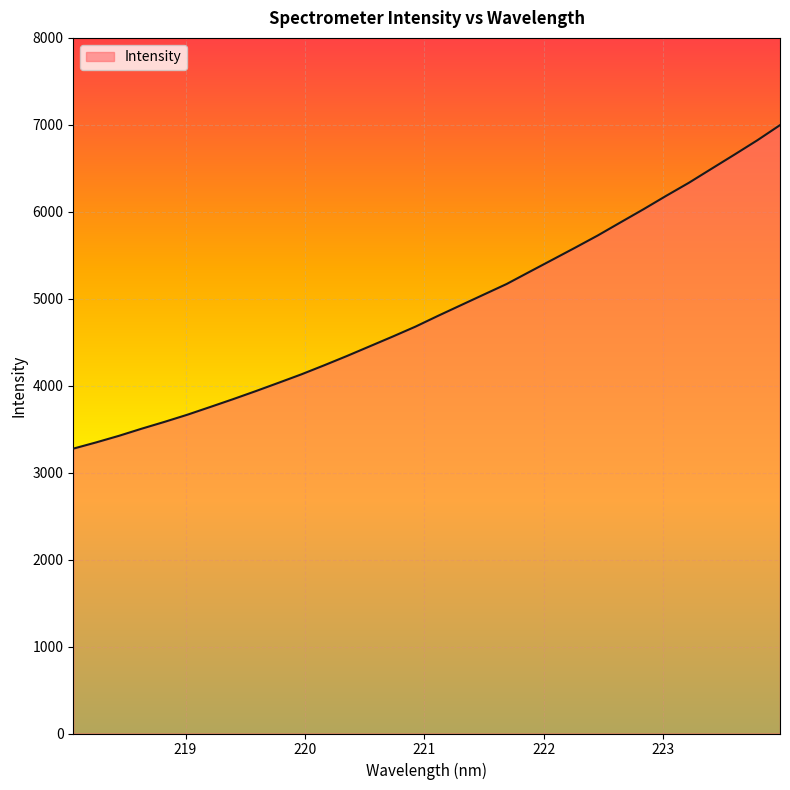

What is the smallest value displayed?

3276.2